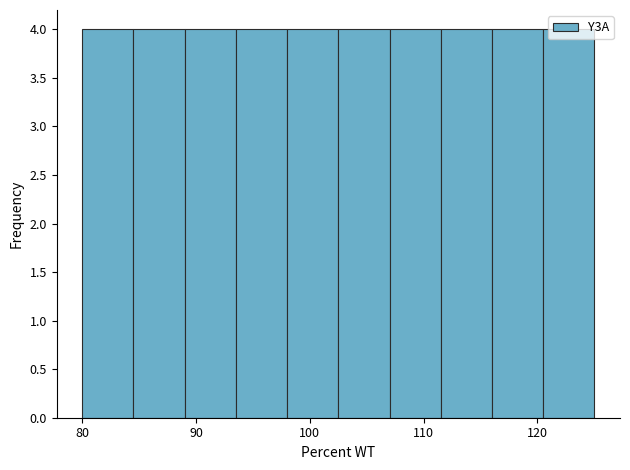

Reading left to right, transcribe this chart: for each bar, give the range it covers on the x-axis and its height. Neither the bar edges nor the heights are printed on the chart, so give them approximately, as read against the axes.

80 to 84: 4
84 to 89: 4
89 to 93: 4
93 to 98: 4
98 to 102: 4
102 to 107: 4
107 to 111: 4
111 to 116: 4
116 to 120: 4
120 to 125: 4